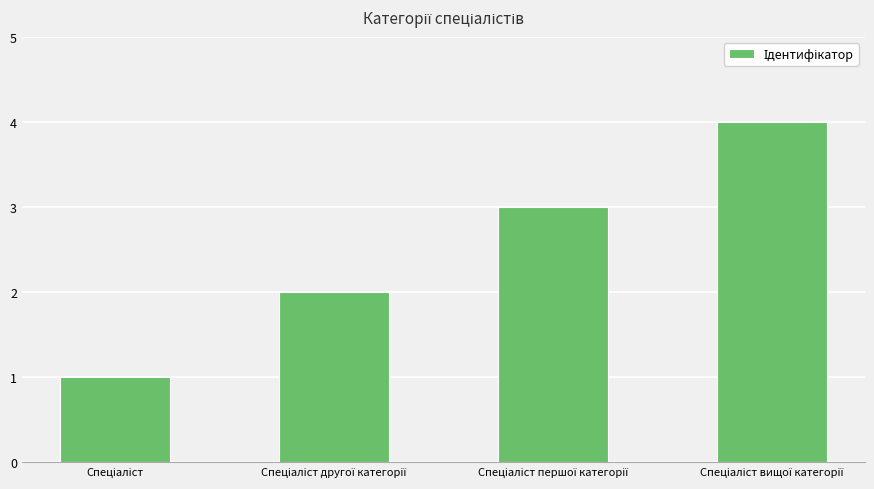

What is the greatest value displayed?

4